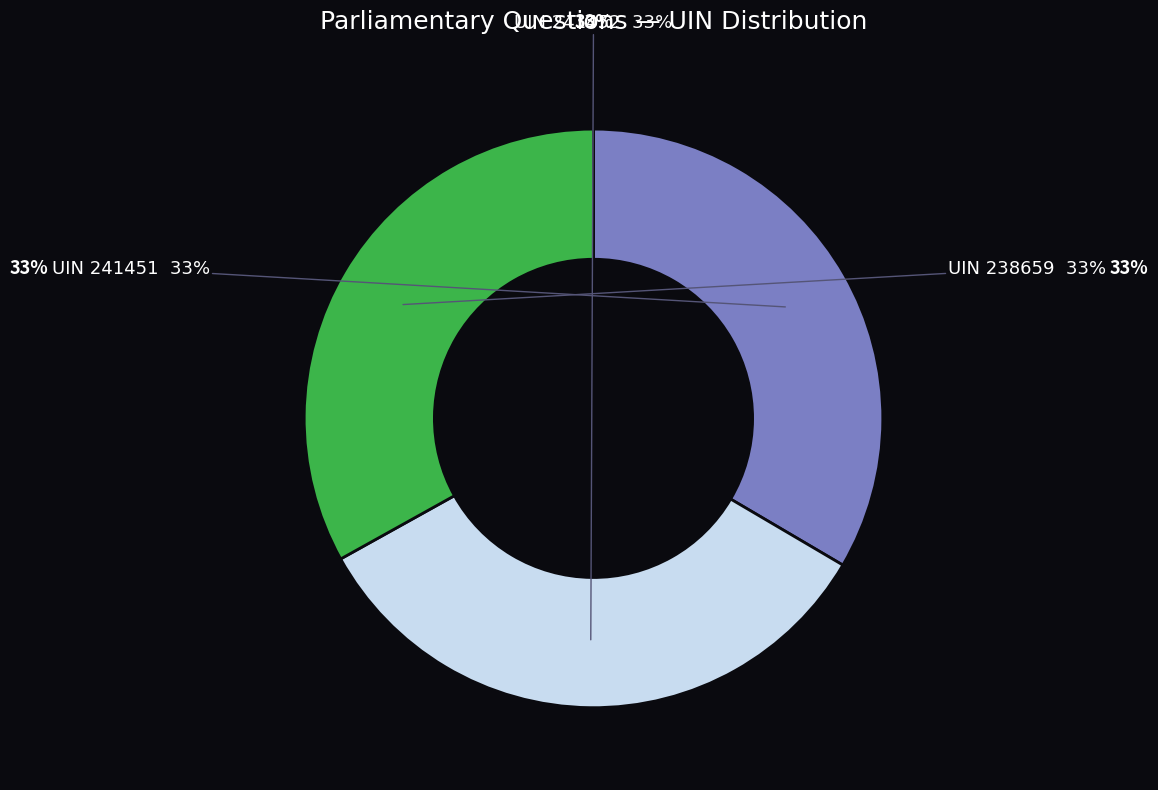

How many slices are in this pie chart?

3